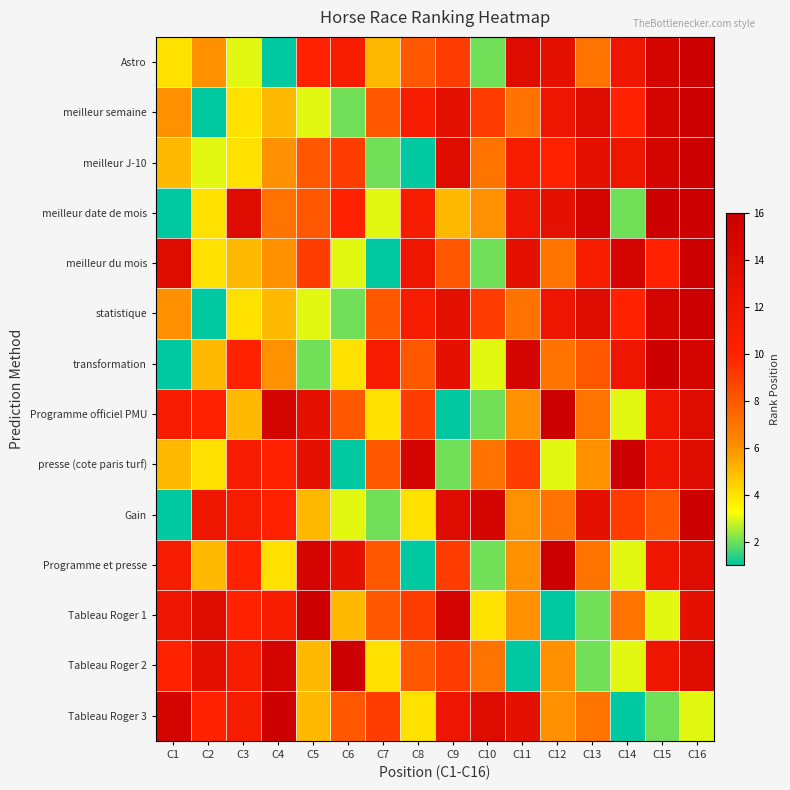

What is the difference between the highest and lowest values at C9?

14